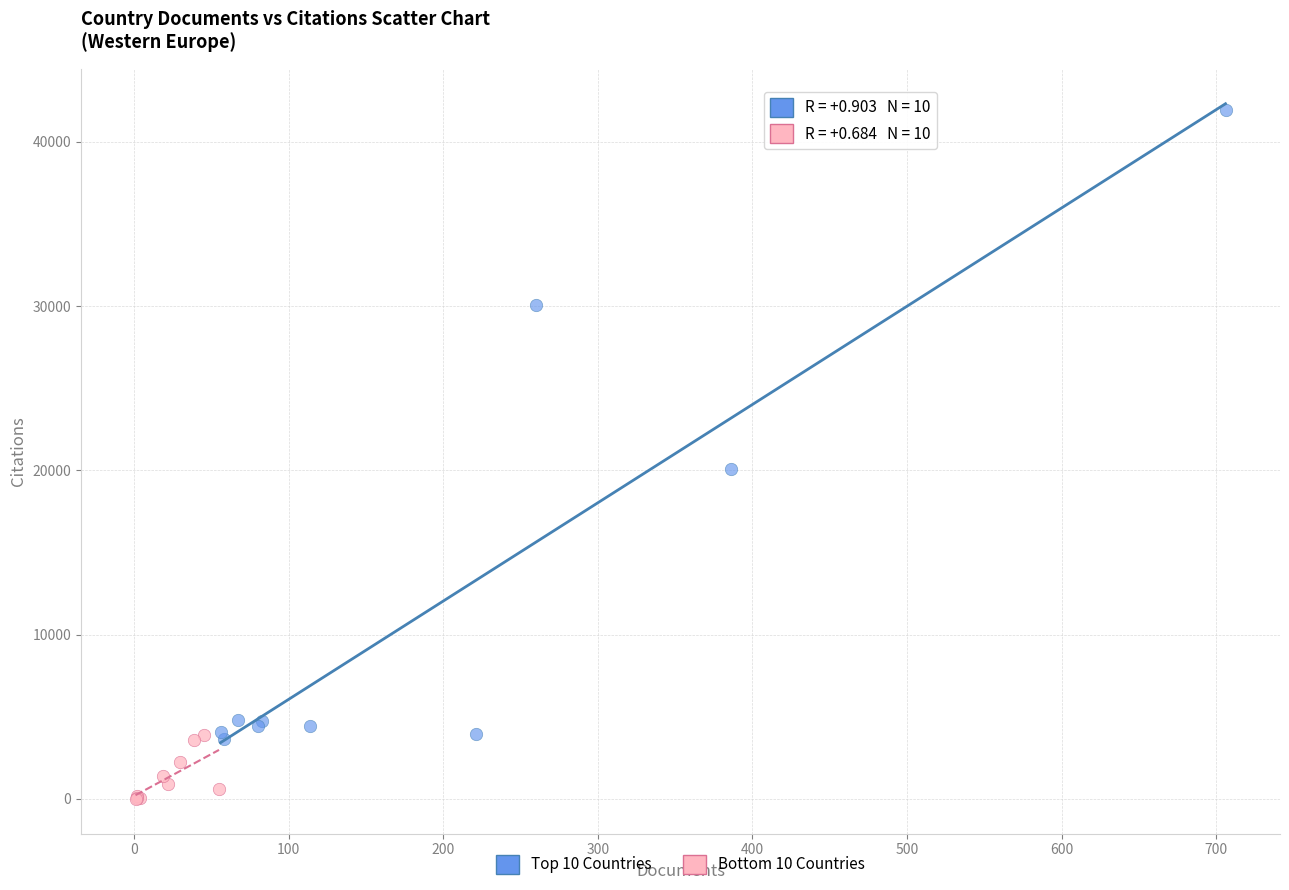

Which series has the widest spread of Y values?

Top 10 Countries